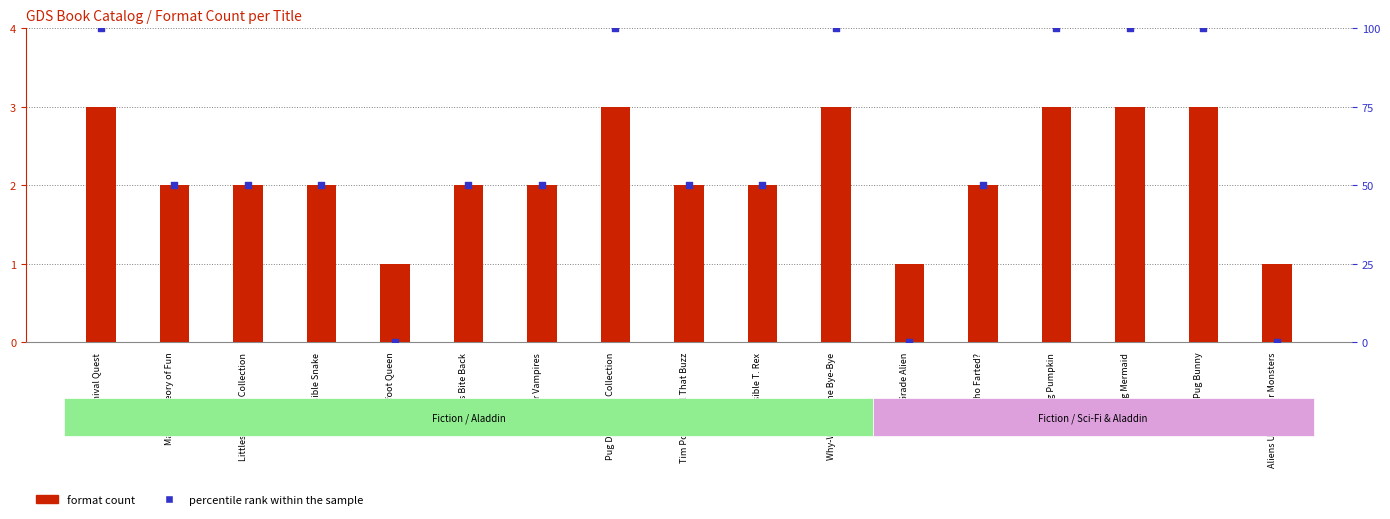

What is the total value across all series at Why-Why's Gone Bye-Bye?

103